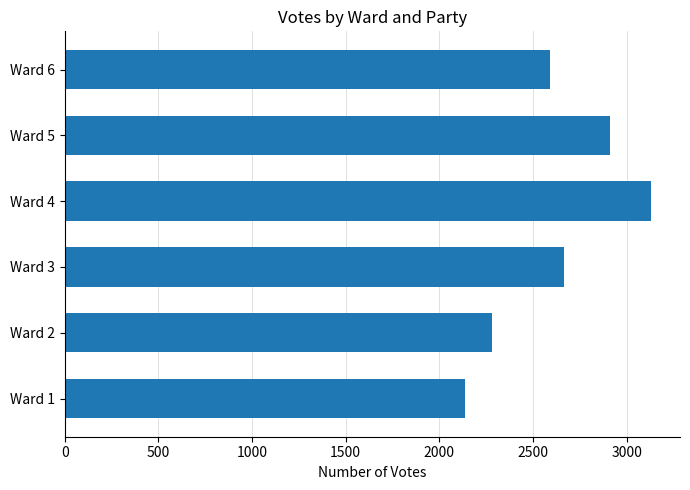

At which category does the chart reach its peak across all series?

Ward 4